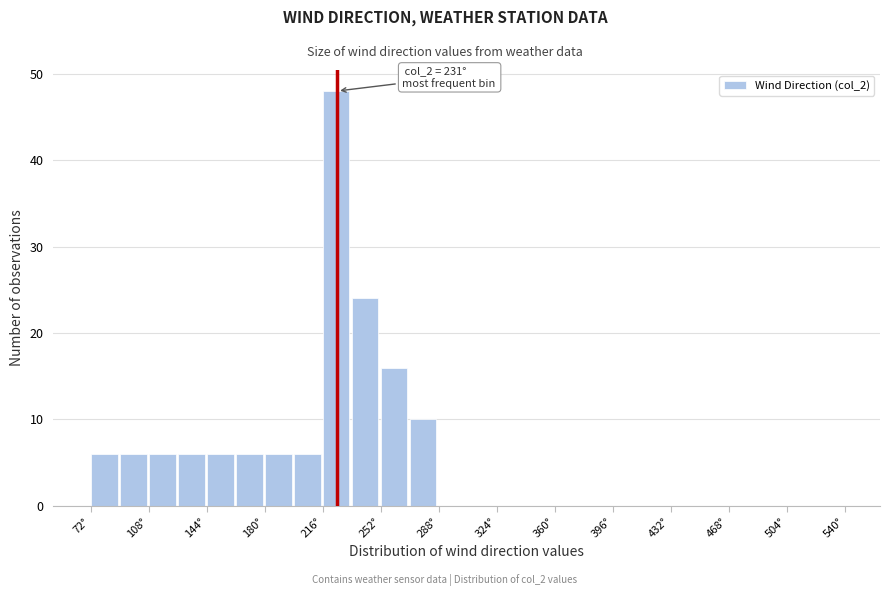

Around what value on the x-axis is the tallest bar? Give the approximate position of its centre, as read against the axis.

225